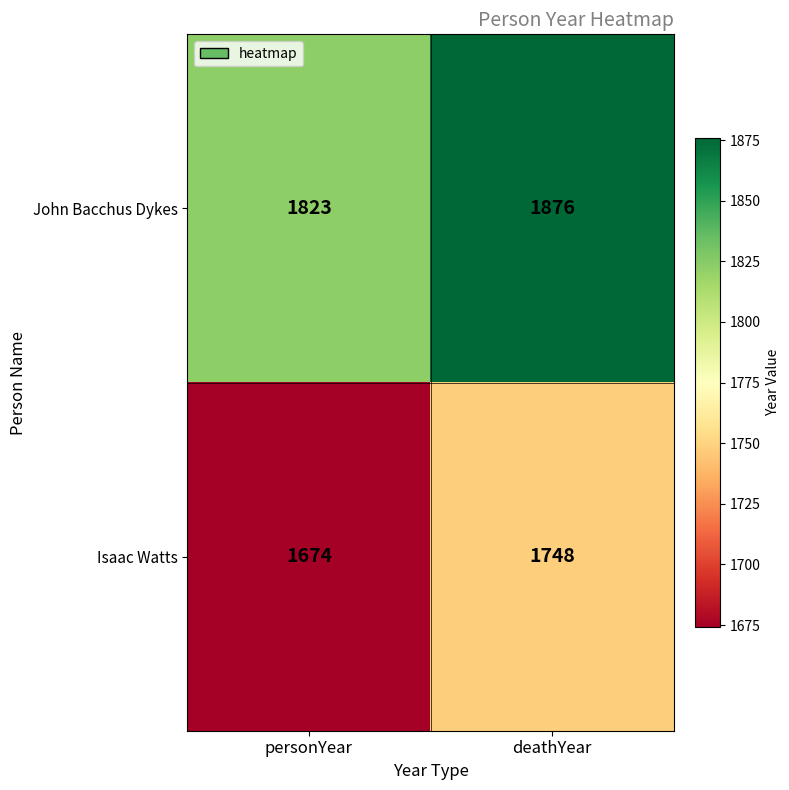

Rank the series at personYear from lowest to highest value.

Isaac Watts, John Bacchus Dykes